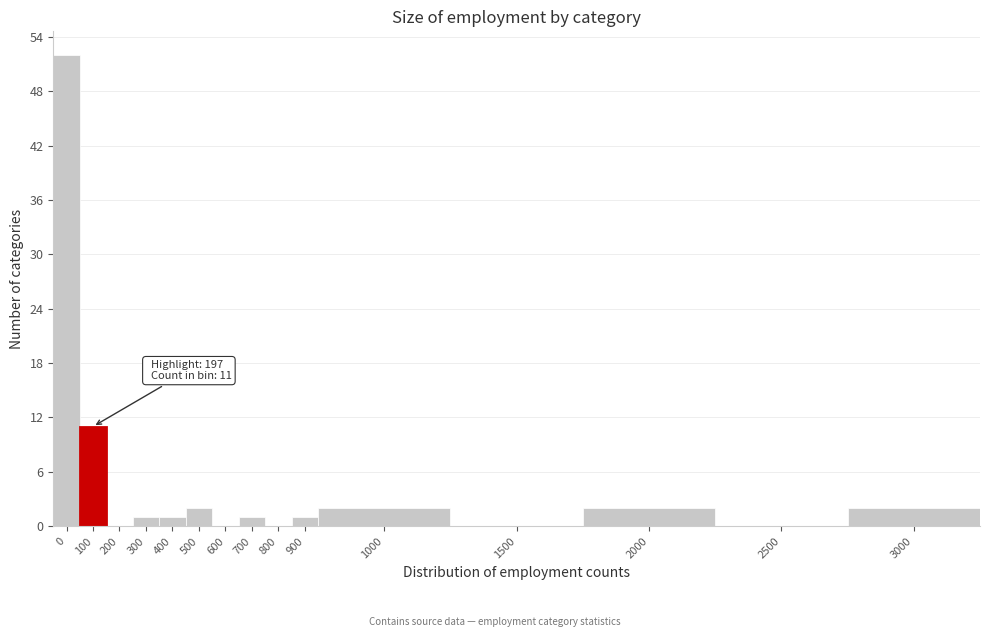

Reading right to left, what are all the values shown in this chart?

3000=2	2500=0	2000=2	1500=0	1000=2	900=1	800=0	700=1	600=0	500=2	400=1	300=1	200=0	100=11	0=52